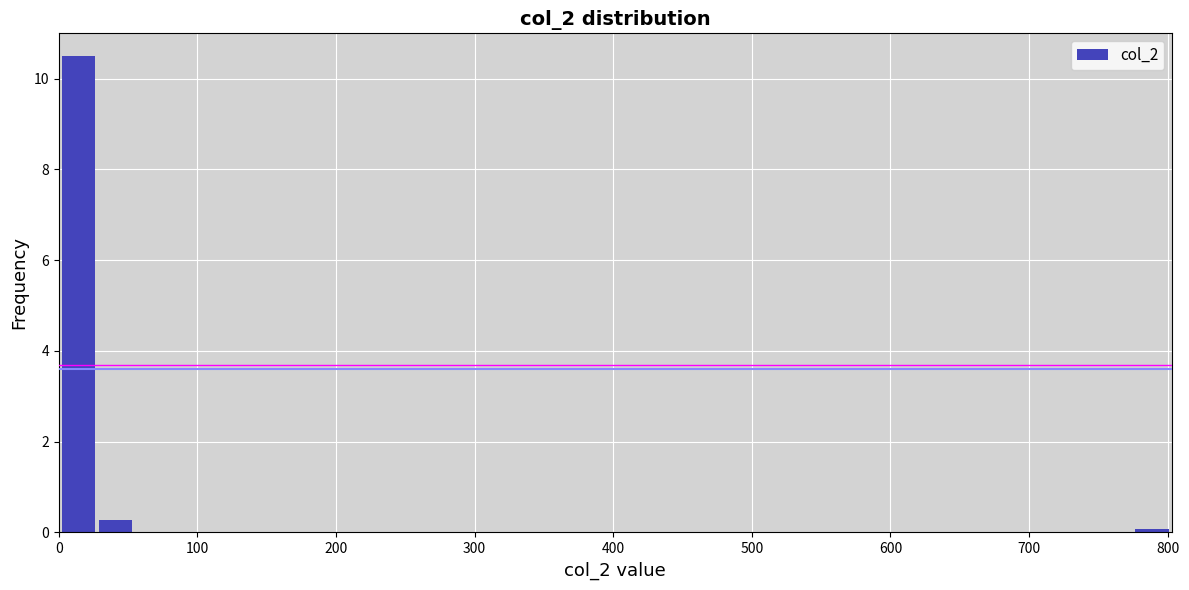

Around what value on the x-axis is the tallest bar? Give the approximate position of its centre, as read against the axis.

10